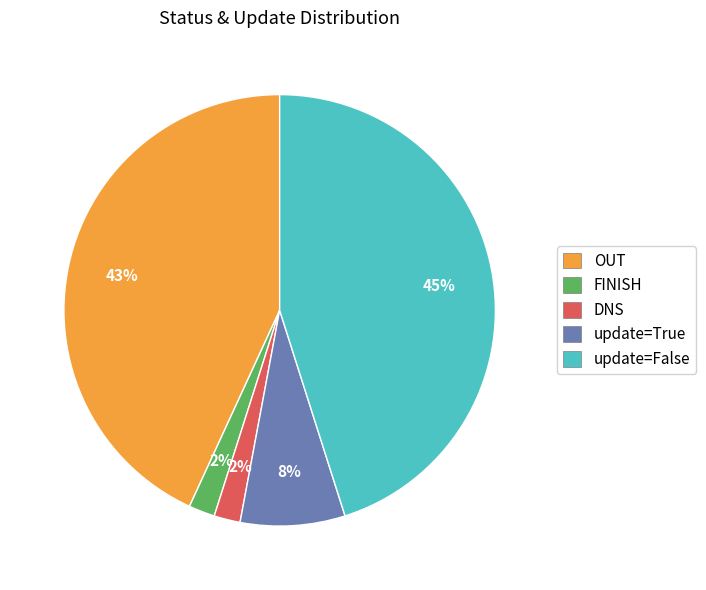

How many slices are in this pie chart?

5